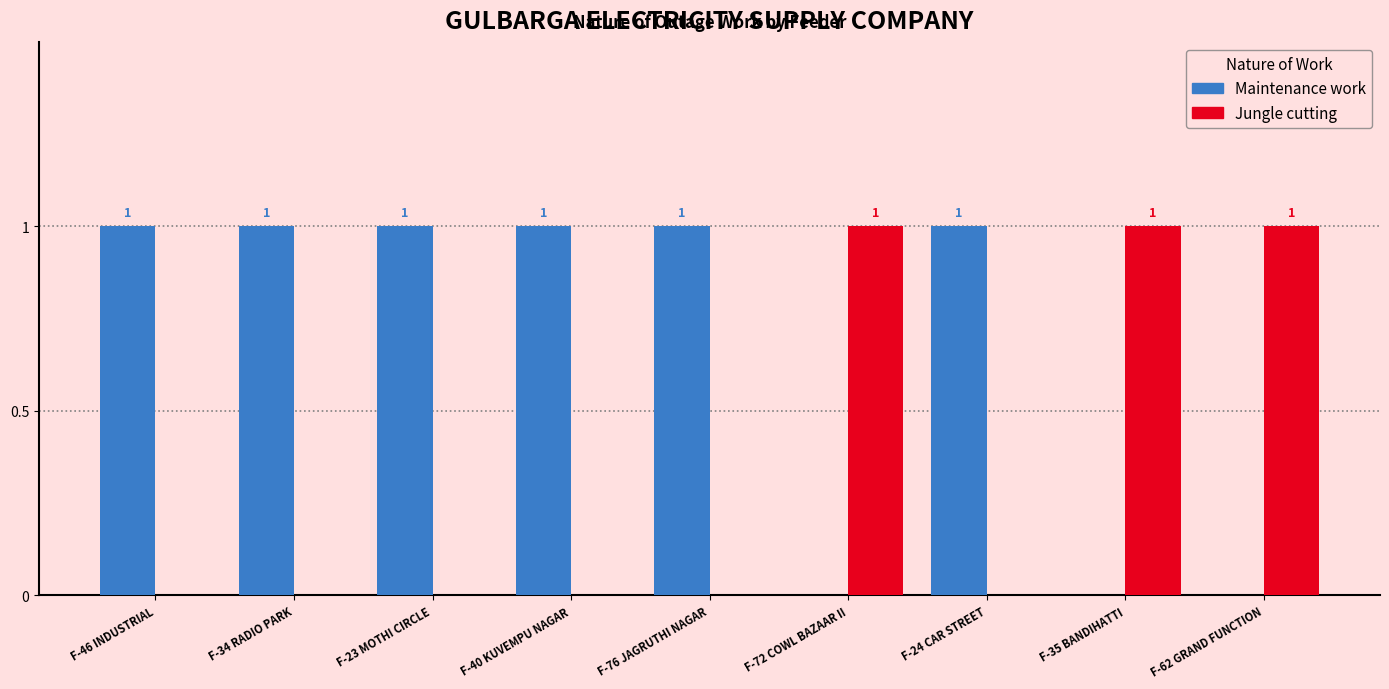

Does the chart contain stacked bars?

No